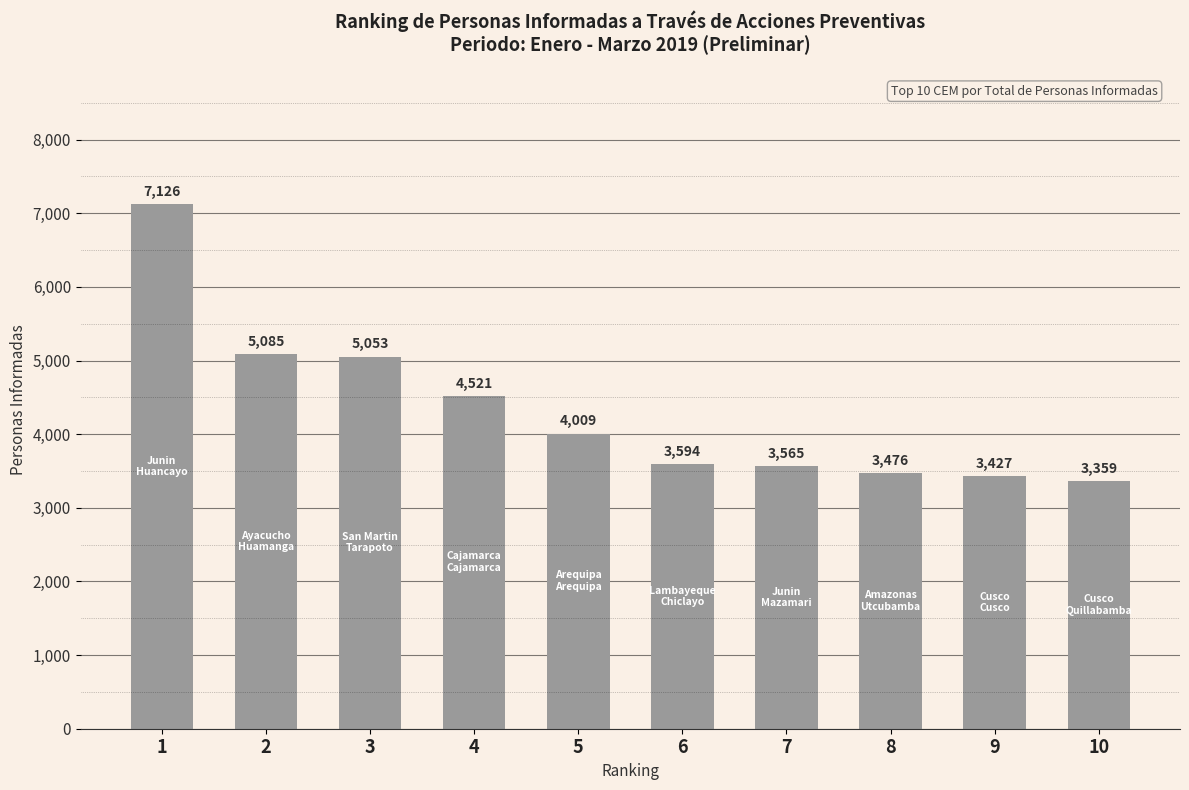

What is the maximum value shown in the chart?

7126